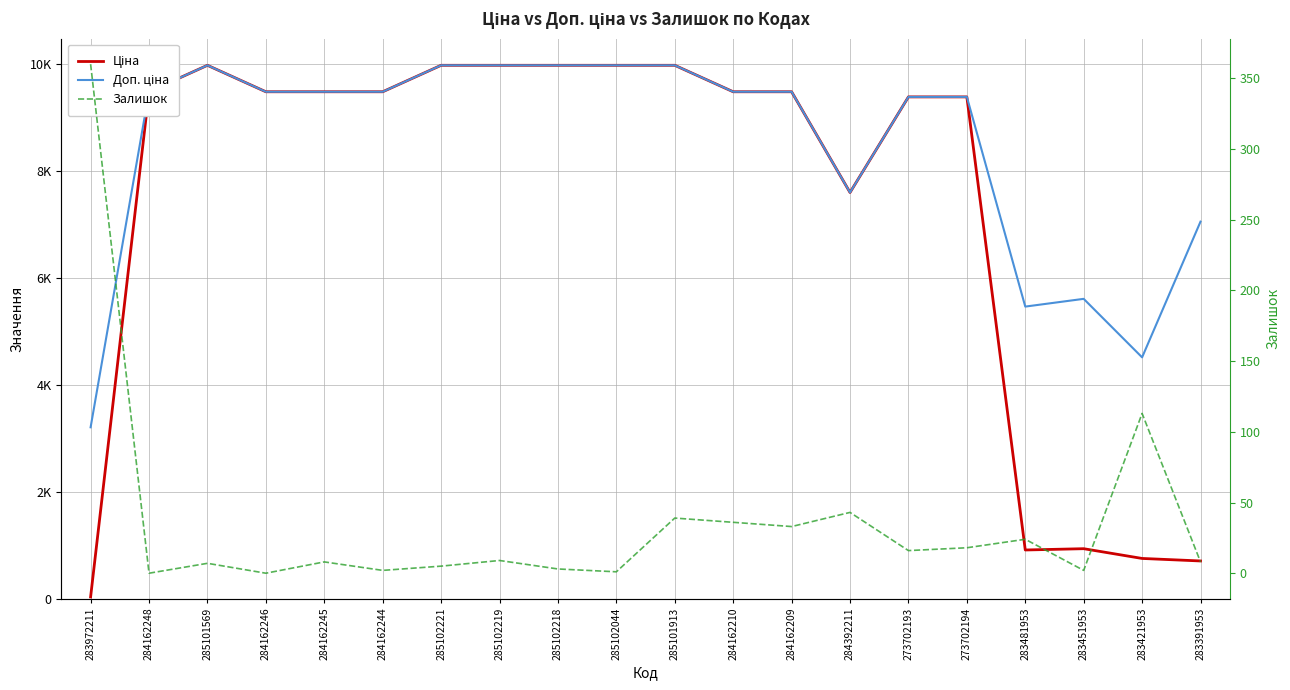

List the labels in order of Ціна value, largest first.

285101569, 285102221, 285102219, 285102218, 285102044, 285101913, 284162248, 284162246, 284162245, 284162244, 284162210, 284162209, 273702193, 273702194, 284392211, 283451953, 283481953, 283421953, 283391953, 283972211